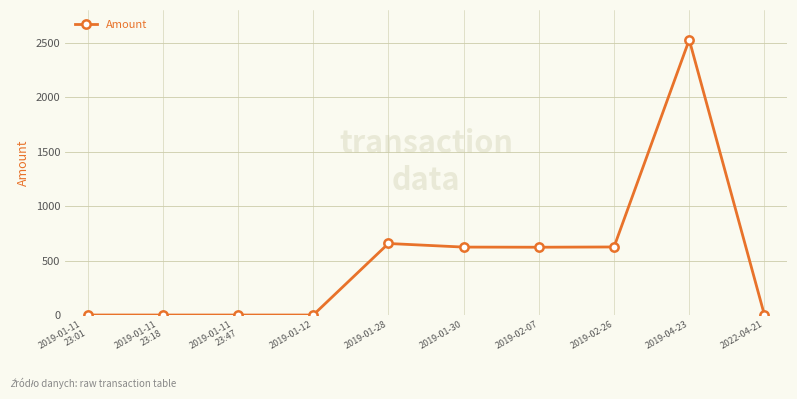

Which category has the highest value across all series?

2019-04-23